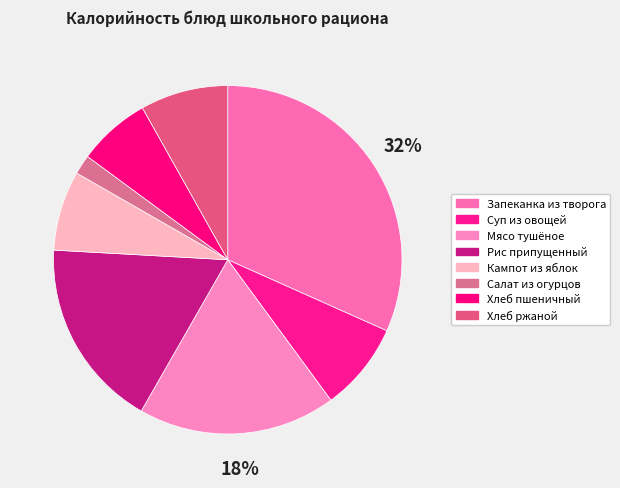

To the nearest percent, what is the combined percentage of Хлеб пшеничный and Мясо тушёное?

25%